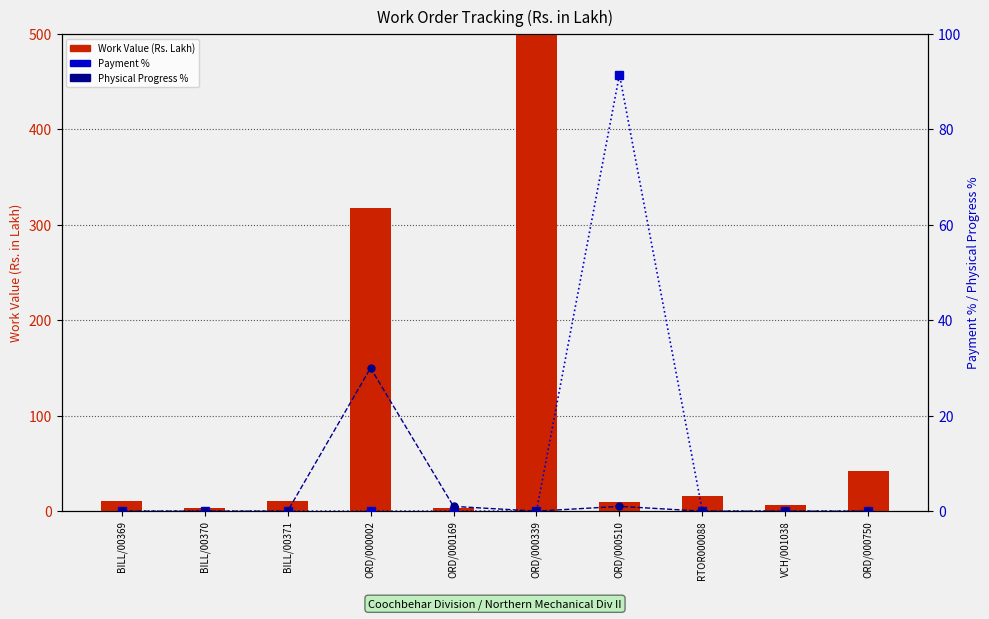

What are all the series names shown in the legend?

Work Value (Rs. Lakh), Payment %, Physical Progress %